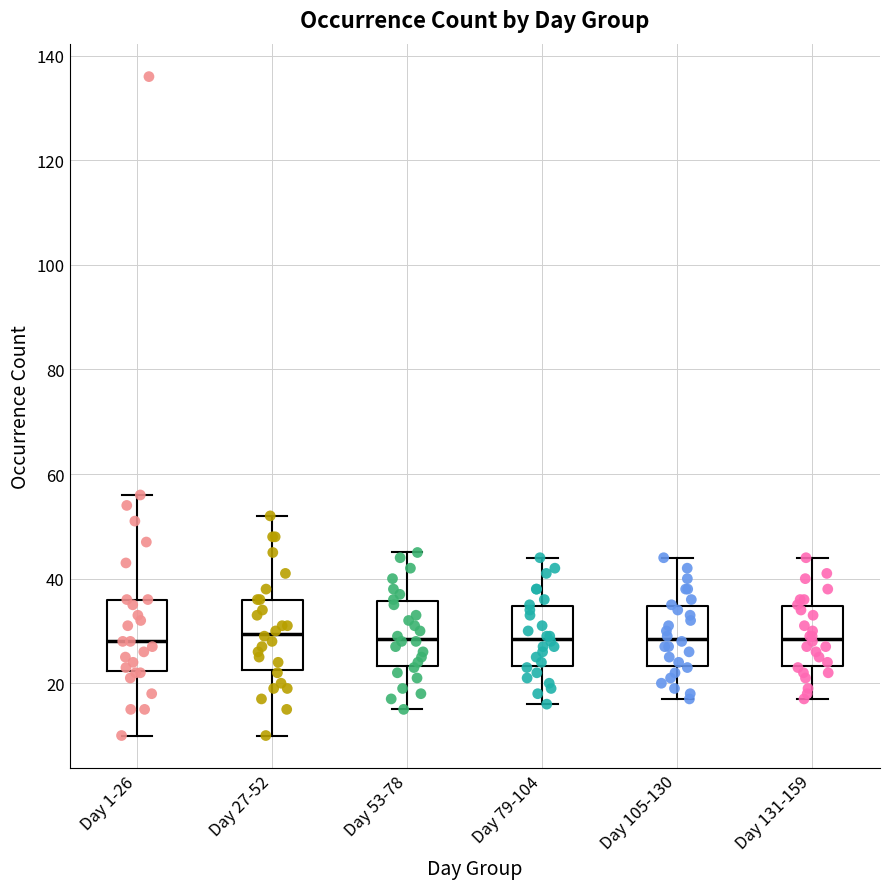

Where does the lower whisker of the box for Day 53-78 end on the y-axis? The values are not printed on the chart, so give them approximately, as read against the axis.

16